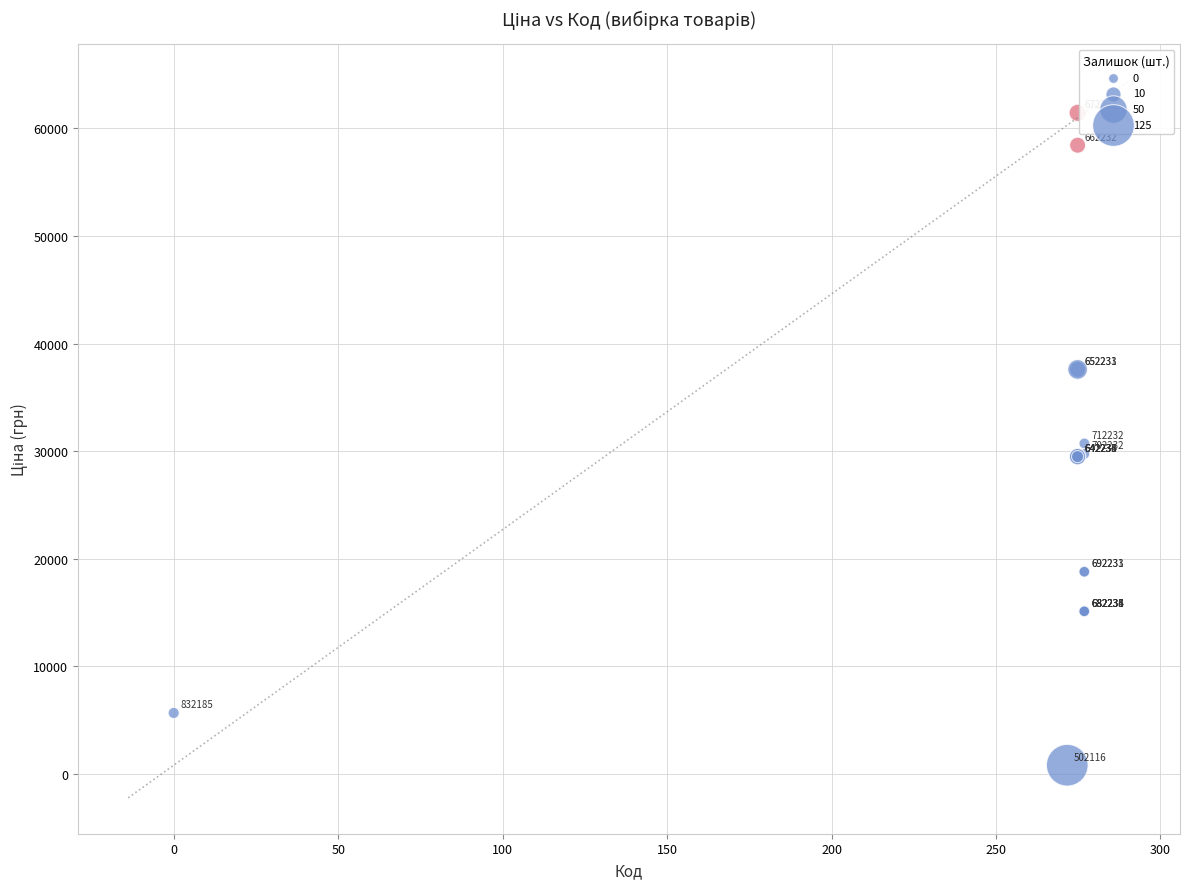

What Y value in the scatter plot is closest to 31126?

30717.1